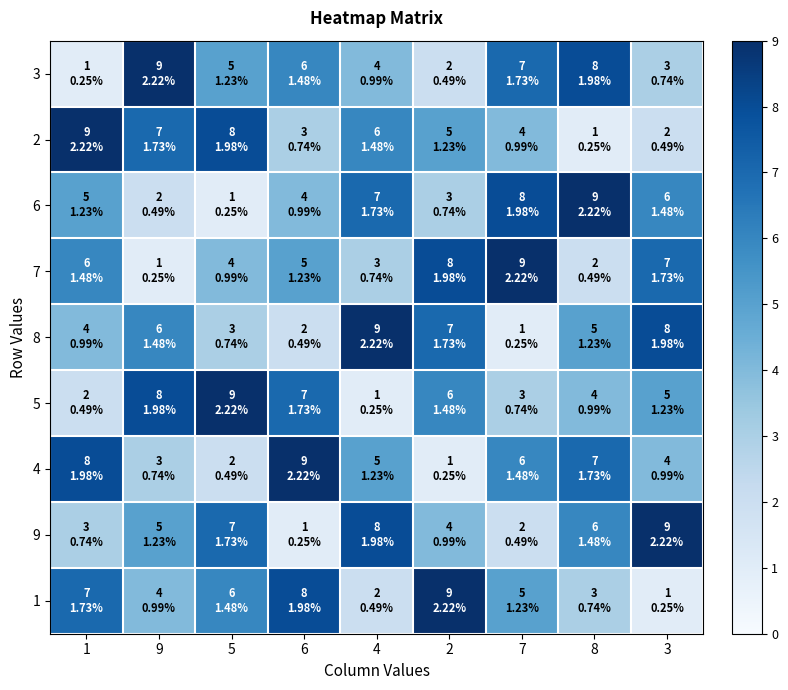

What is the total value across all series at 9?

45